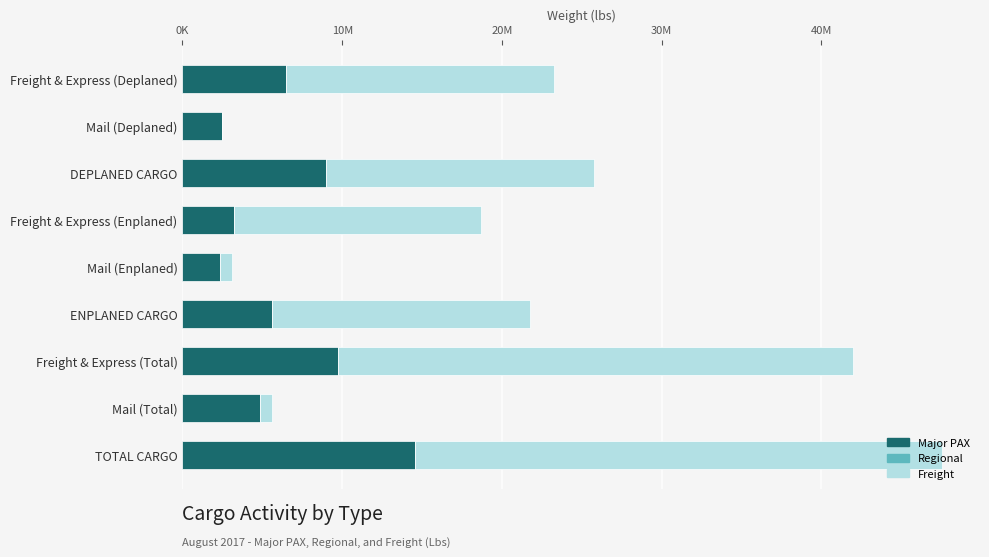

At how many categories does at least one series exceed 7746936?

6